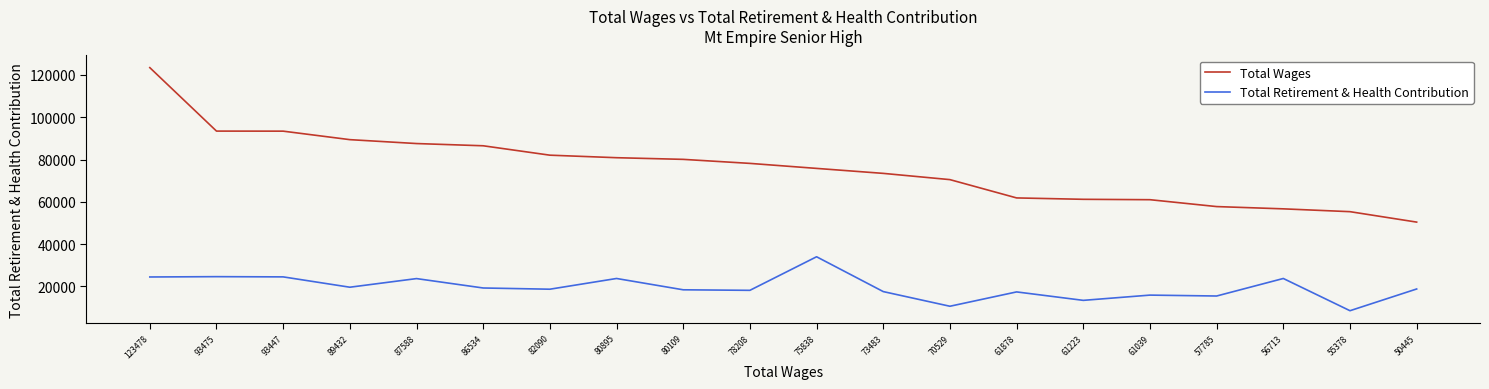

Is the value of Total Wages at 70529 greater than the value of Total Retirement & Health Contribution at 86534?

Yes